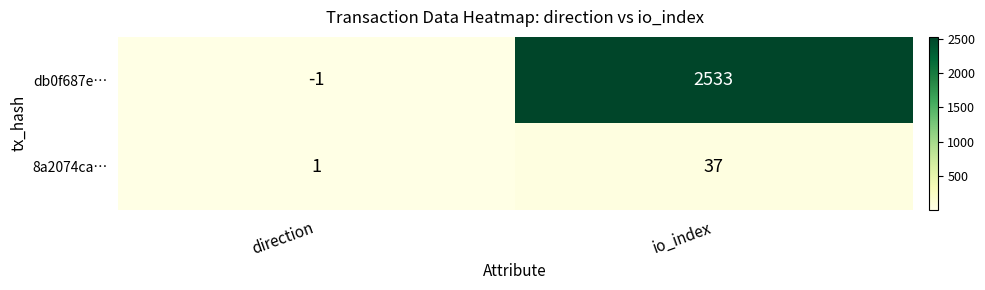

Reading left to right, extract all data points from this chart.

db0f687e…: direction=-1	io_index=2533
8a2074ca…: direction=1	io_index=37